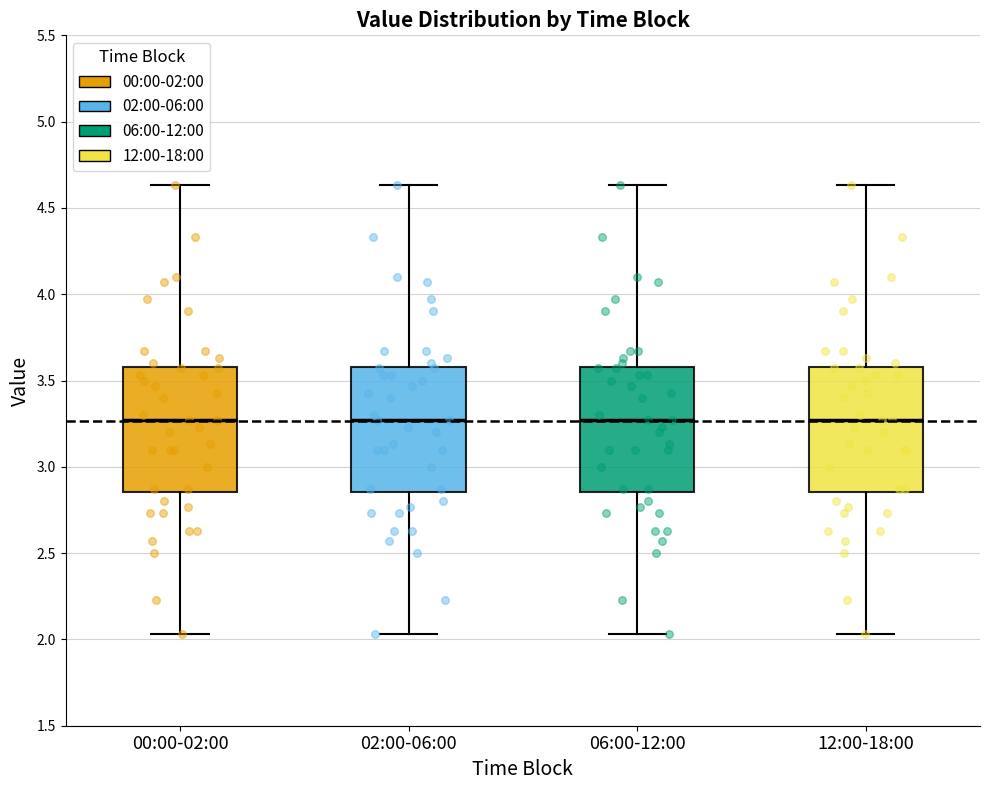

Where does the lower whisker of the box for 12:00-18:00 end on the y-axis? The values are not printed on the chart, so give them approximately, as read against the axis.

2.05